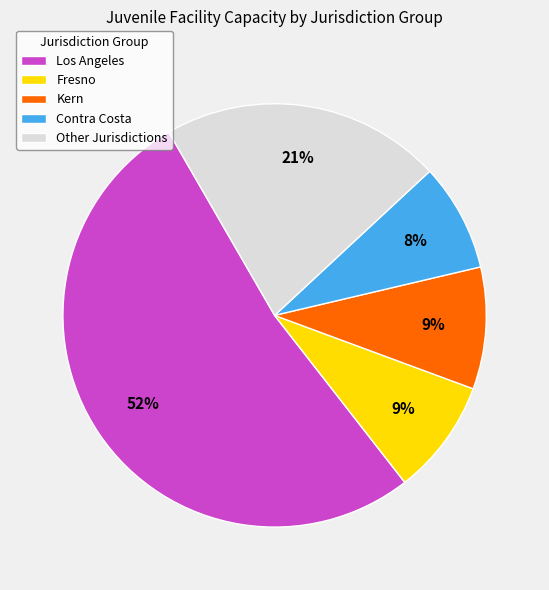

Which slice is the largest?

Los Angeles